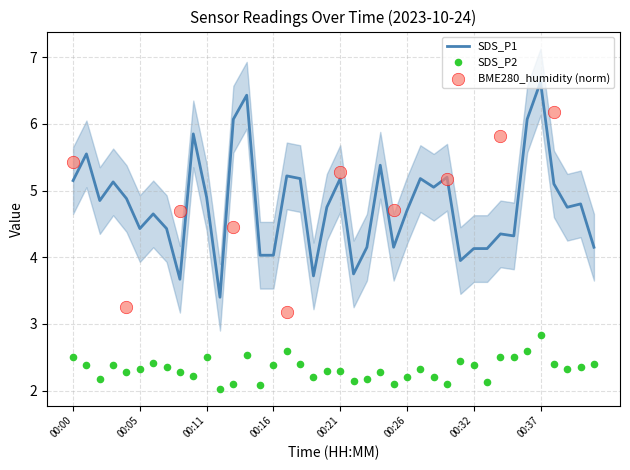

What is the lowest value of the SDS_P1 series?

3.4